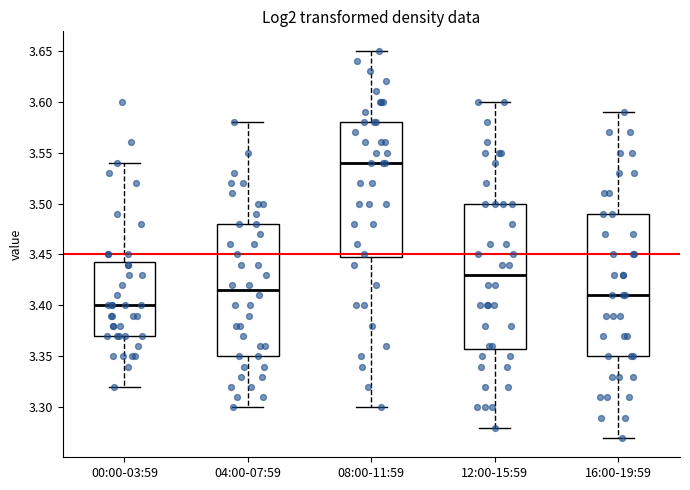

Where does the lower whisker of the box for 12:00-15:59 end on the y-axis? The values are not printed on the chart, so give them approximately, as read against the axis.

3.280